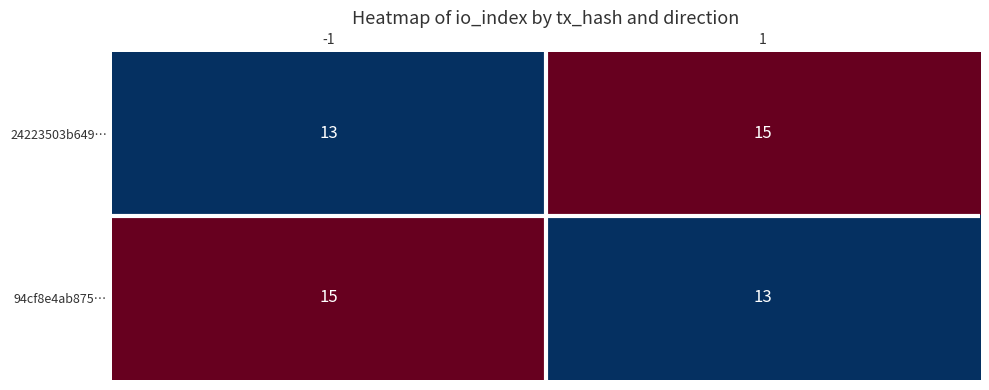

The 24223503b649… series shows 26 at 1. True or false?

False